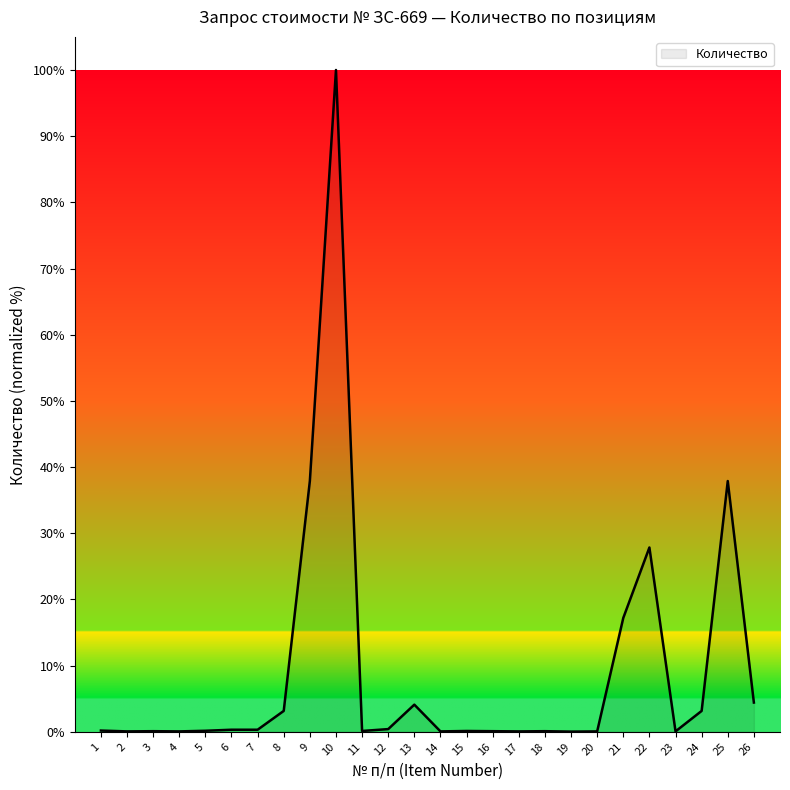

Which label corresponds to the largest value in the chart?

10